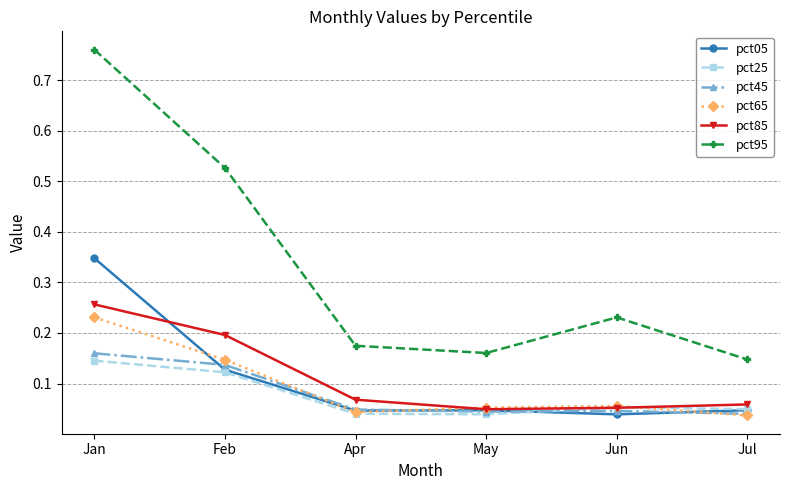

The value of pct95 at Jan is 1.3. True or false?

False